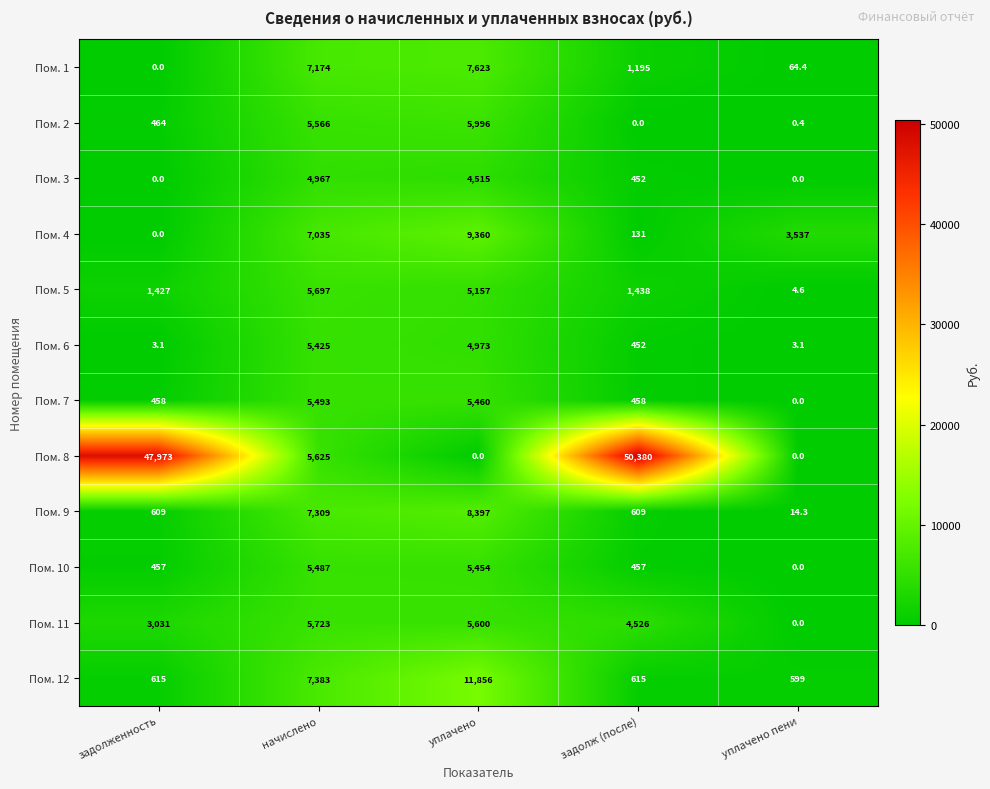

What is the total value across all series at уплачено пени?

4222.8